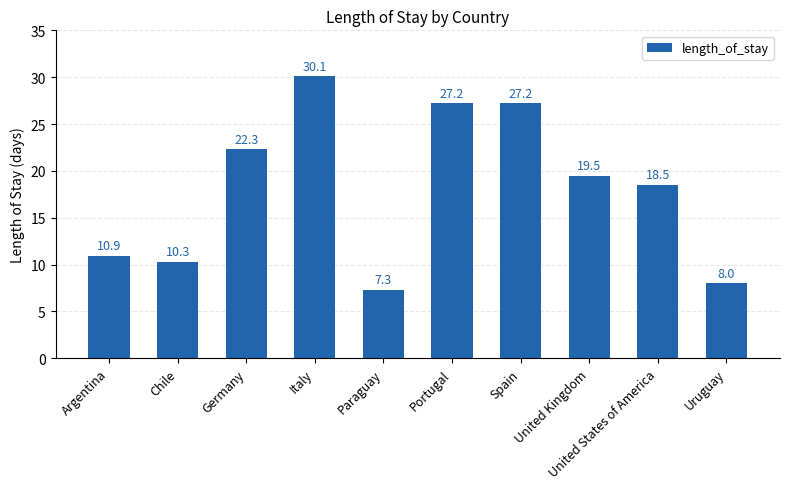

Reading left to right, what are all the values shown in this chart?

10.9	10.3	22.3	30.1	7.3	27.2	27.2	19.5	18.5	8.0